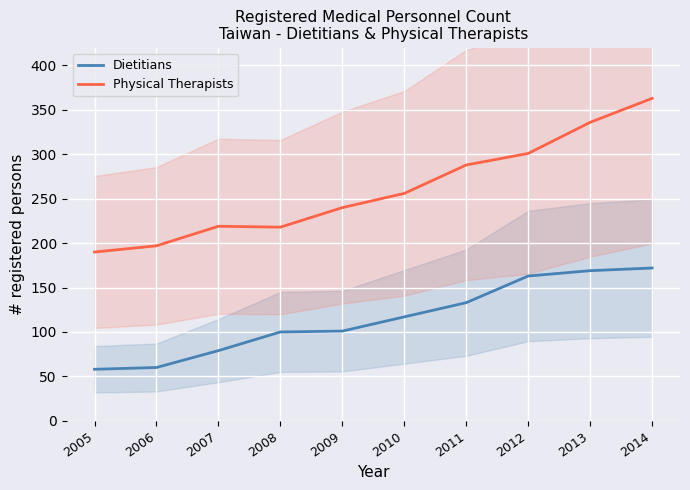

What is the greatest value displayed?

363